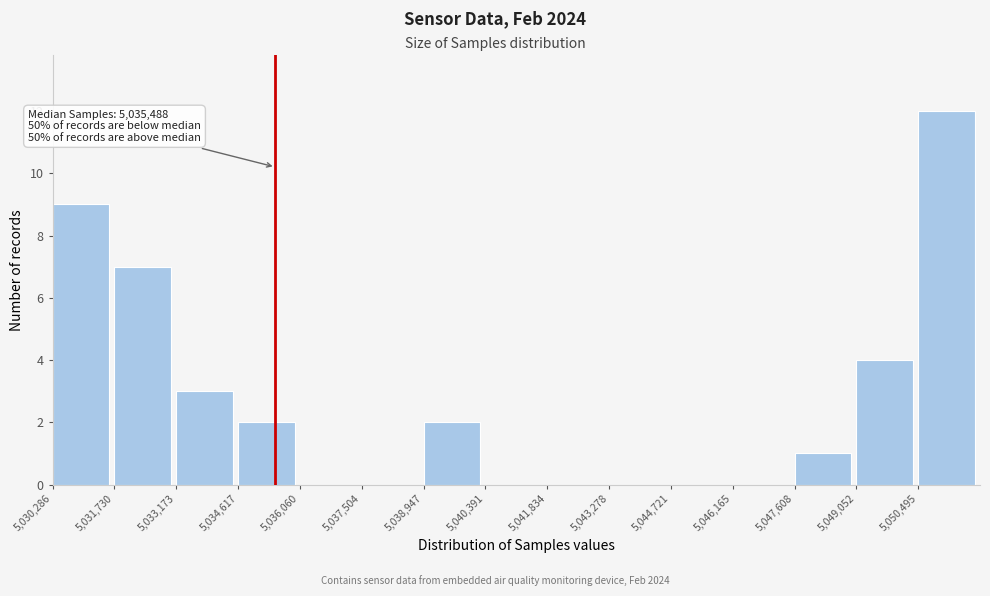

Which range on the x-axis has the tallest bar?

5050400 to 5052000